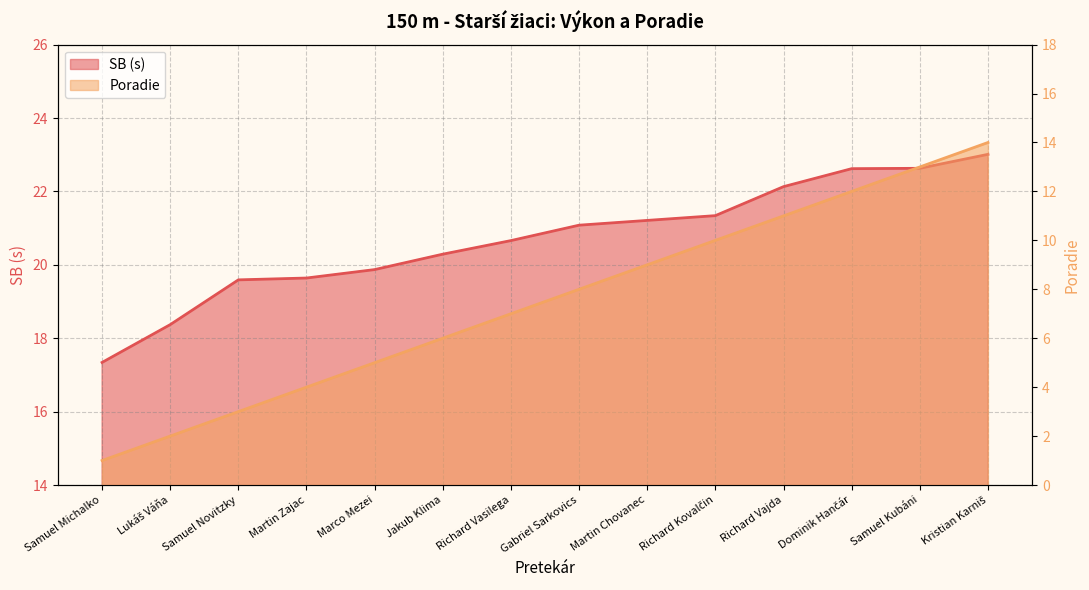

True or false: Poradie and SB cross at least once.

False